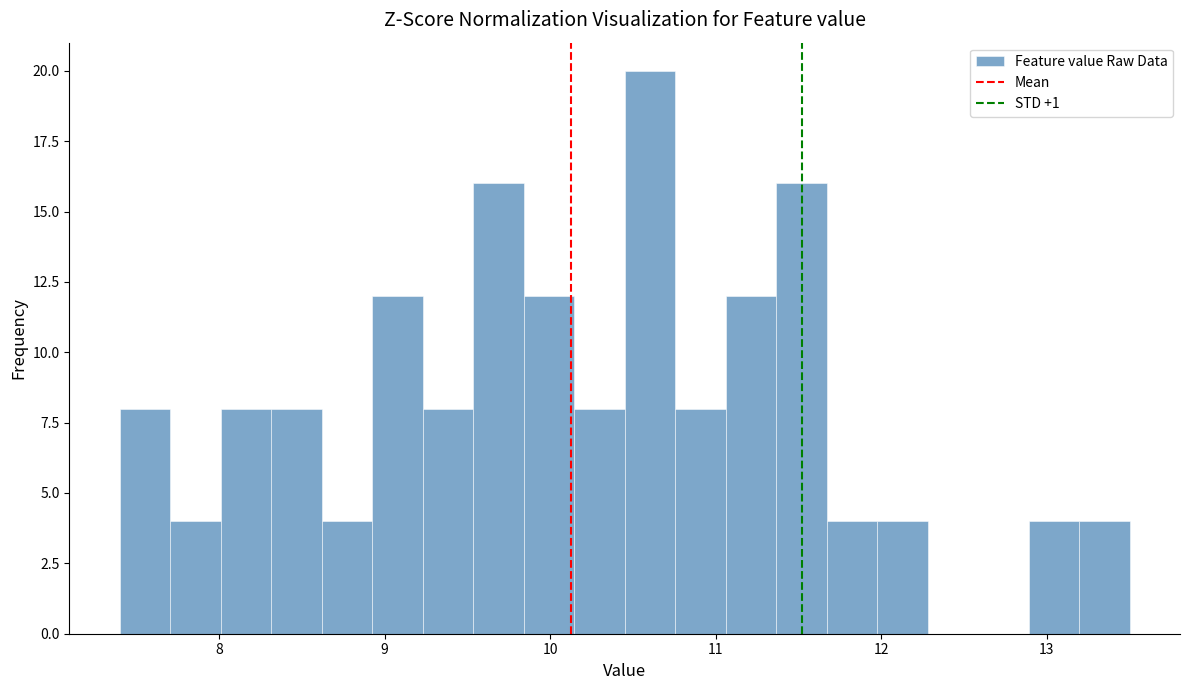

Around what value on the x-axis is the tallest bar? Give the approximate position of its centre, as read against the axis.

10.6